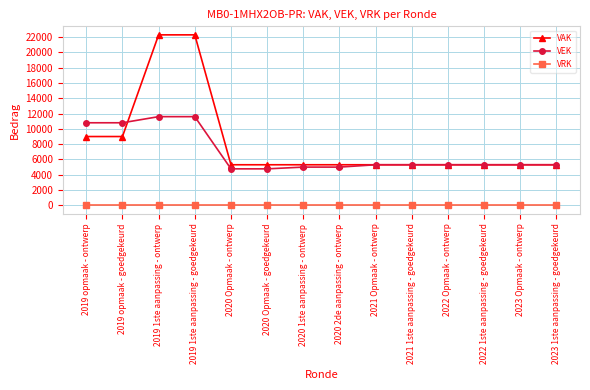

What is the spread (max minus min) of values at 2023 Opmaak - ontwerp?

5307